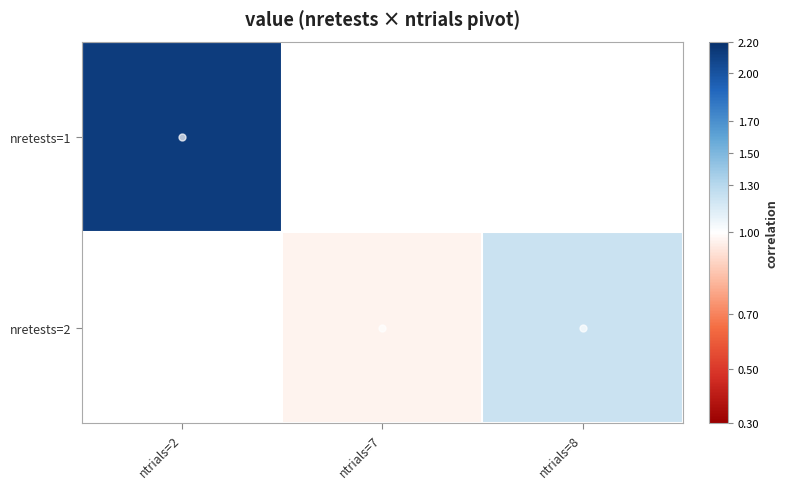

Read the nretests=2 value at ntrials=7.

1.0